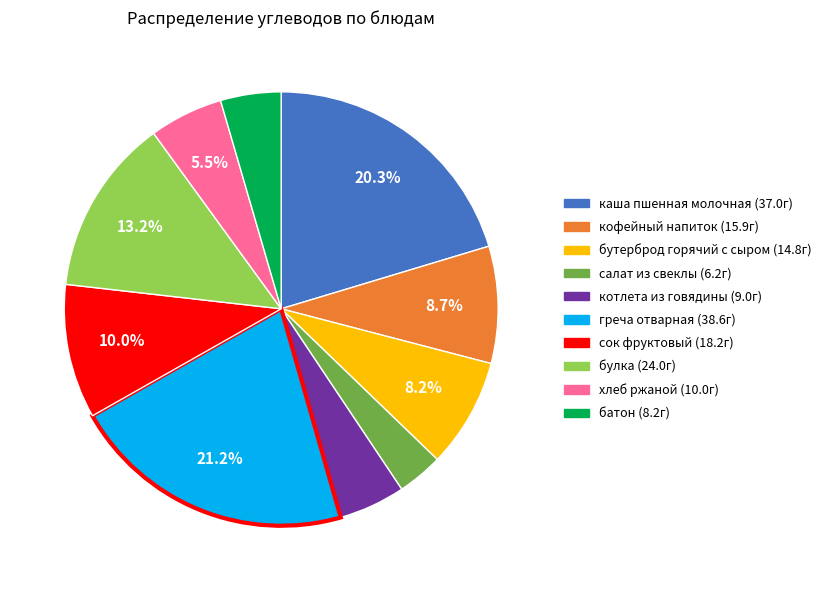

The котлета из говядины slice represents 20% of the pie. True or false?

False